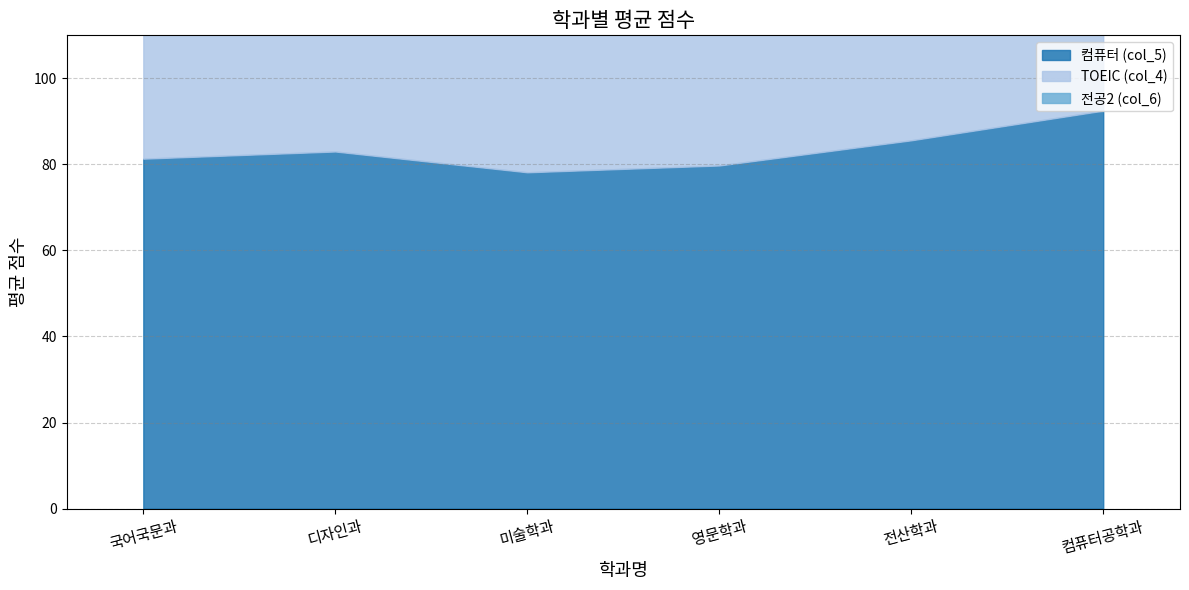

How many lines are shown in the chart?

3